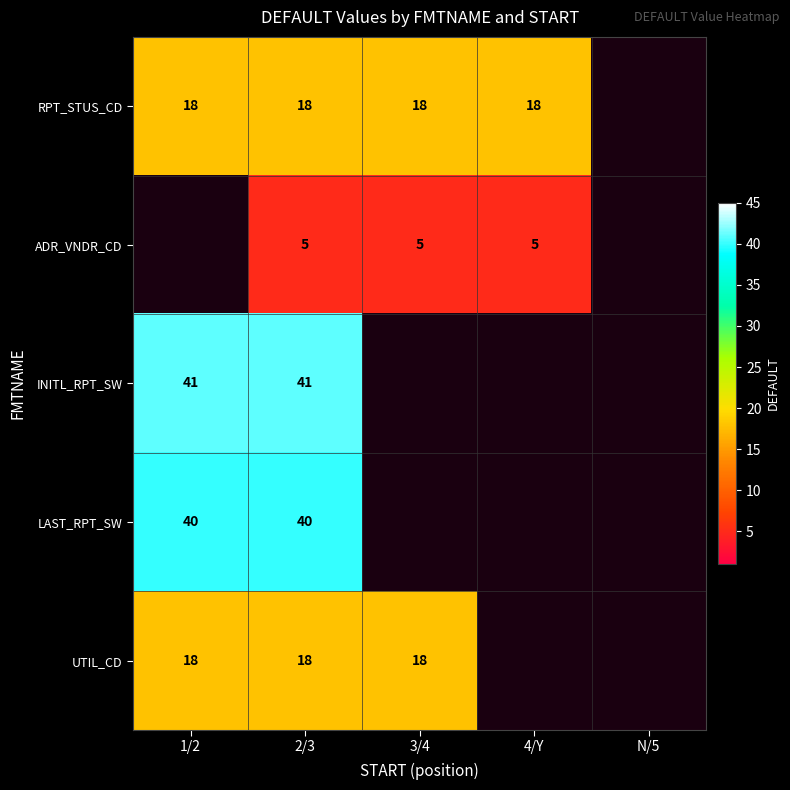

True or false: ADR_VNDR_CD has a value of 5 at 4/Y.

True